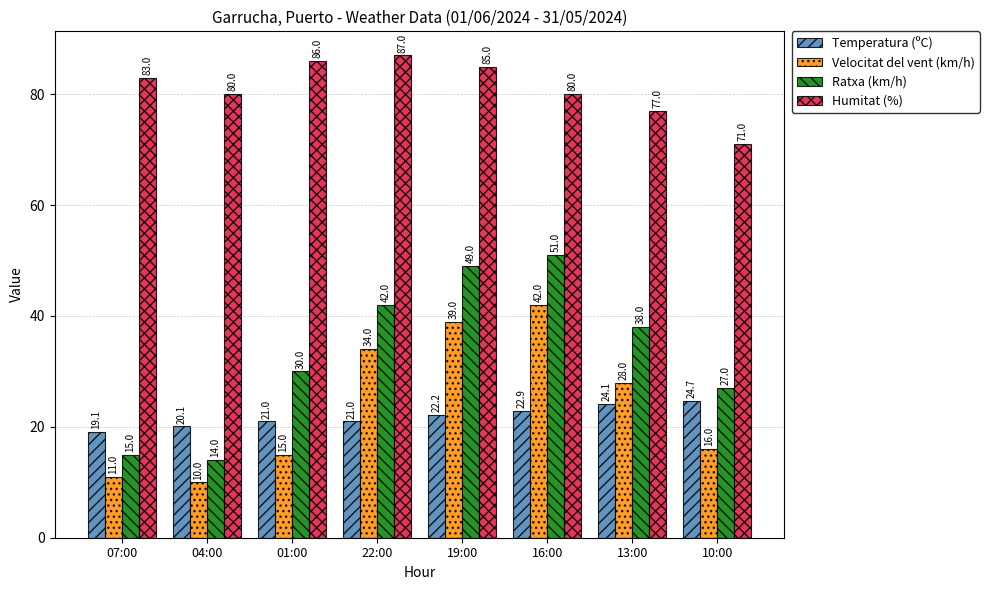

At how many categories does at least one series exceed 16?

8